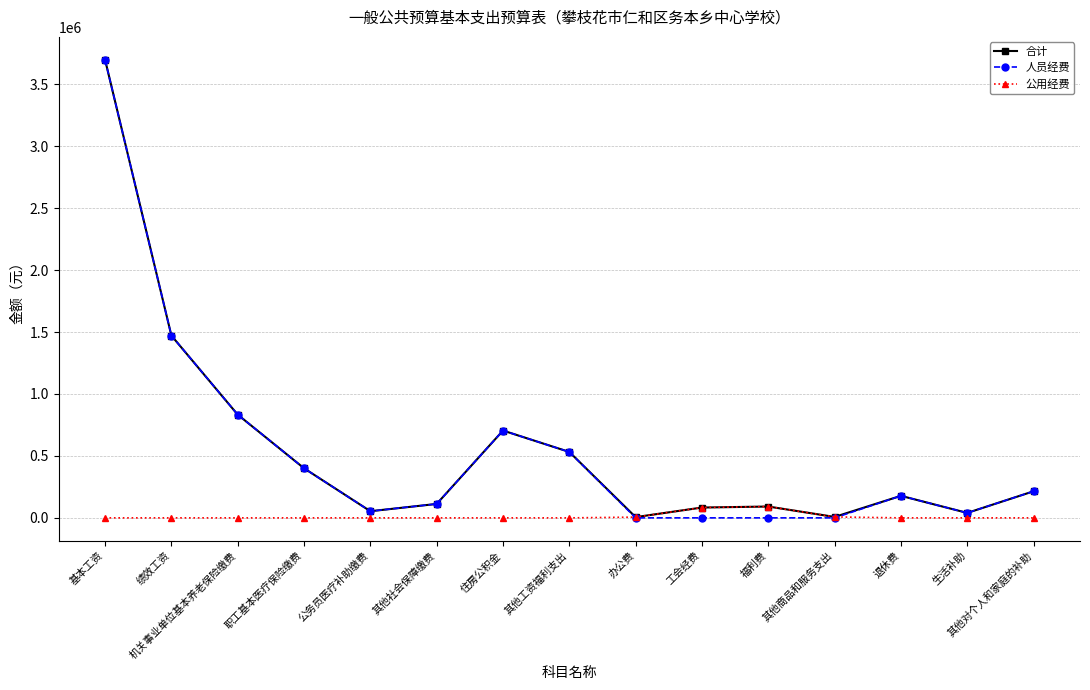

In 人员经费, how many points are higher than both neighbors (excluding endpoints)?

2